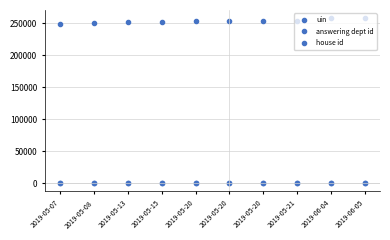

Does the chart have visible grid lines?

Yes